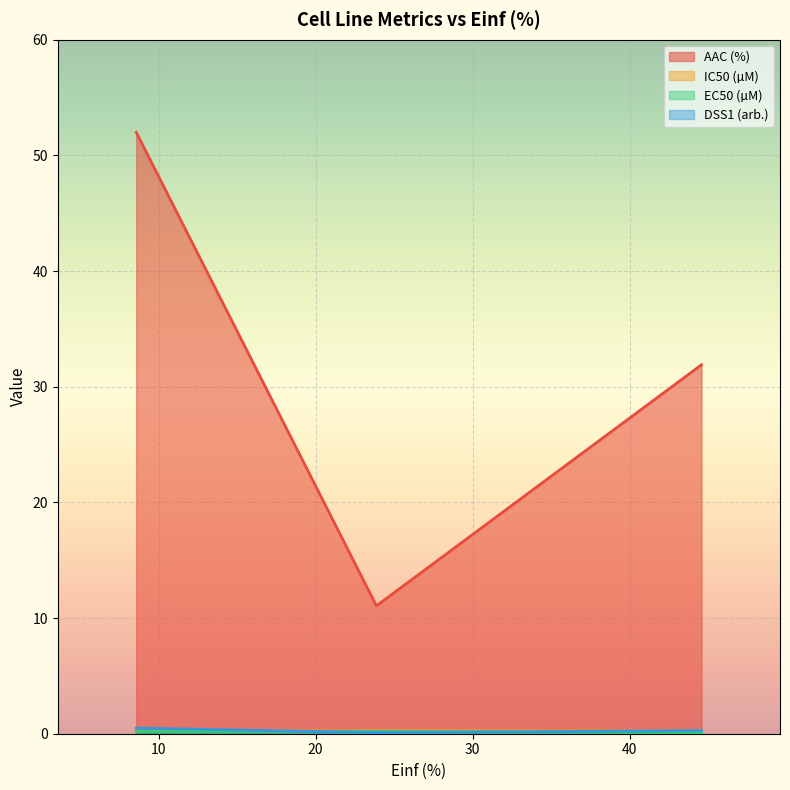

At how many categories does at least one series exceed 0?

3